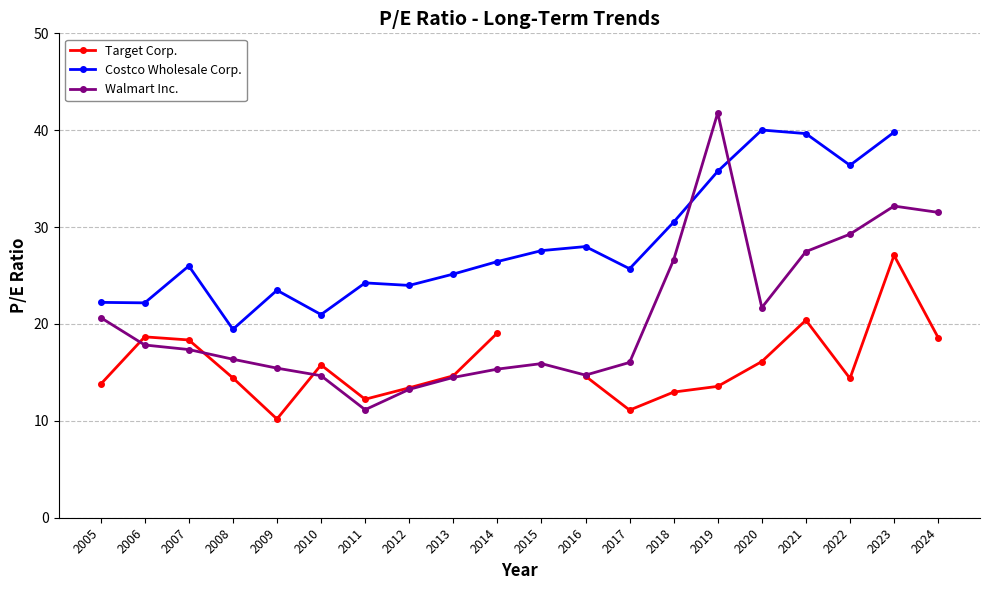

Which label corresponds to the smallest value in the chart?

2009